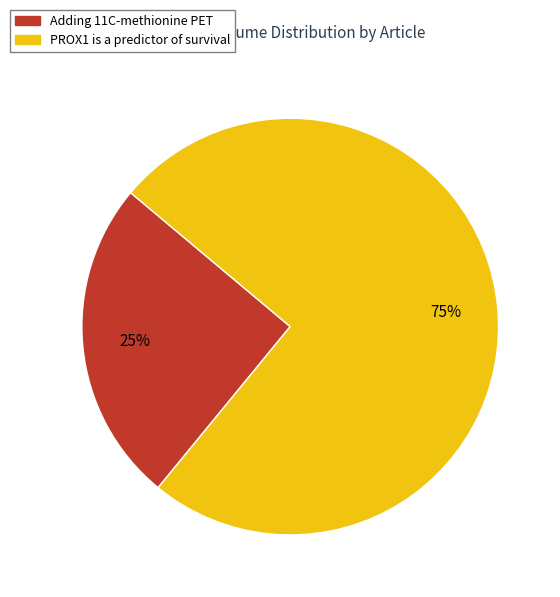

Does PROX1 is a predictor of survival account for over 50% of the chart?

Yes